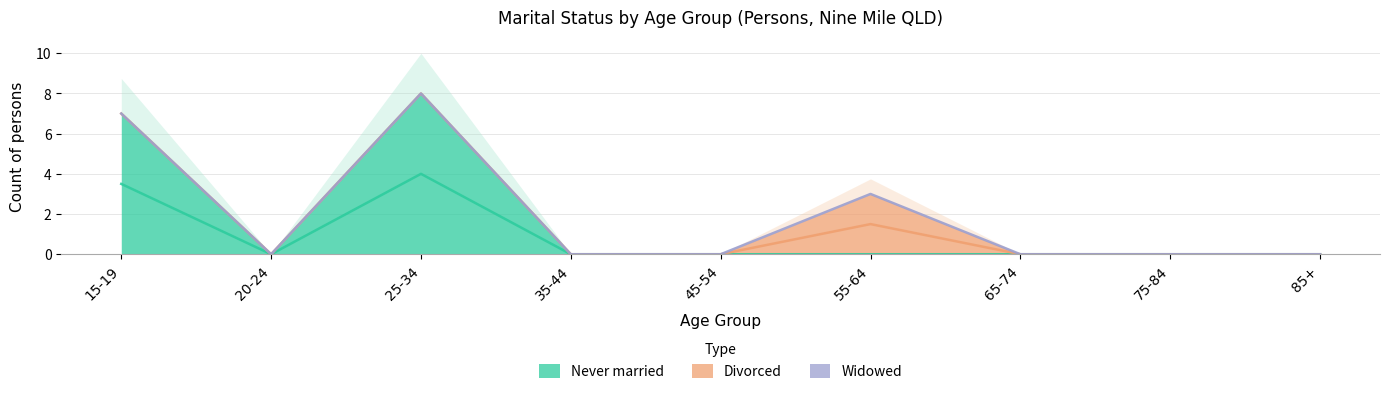

Reading left to right, extract all data points from this chart.

Never married: 7	0	8	0	0	0	0	0	0
Divorced: 0	0	0	0	0	3	0	0	0
Widowed: 0	0	0	0	0	0	0	0	0